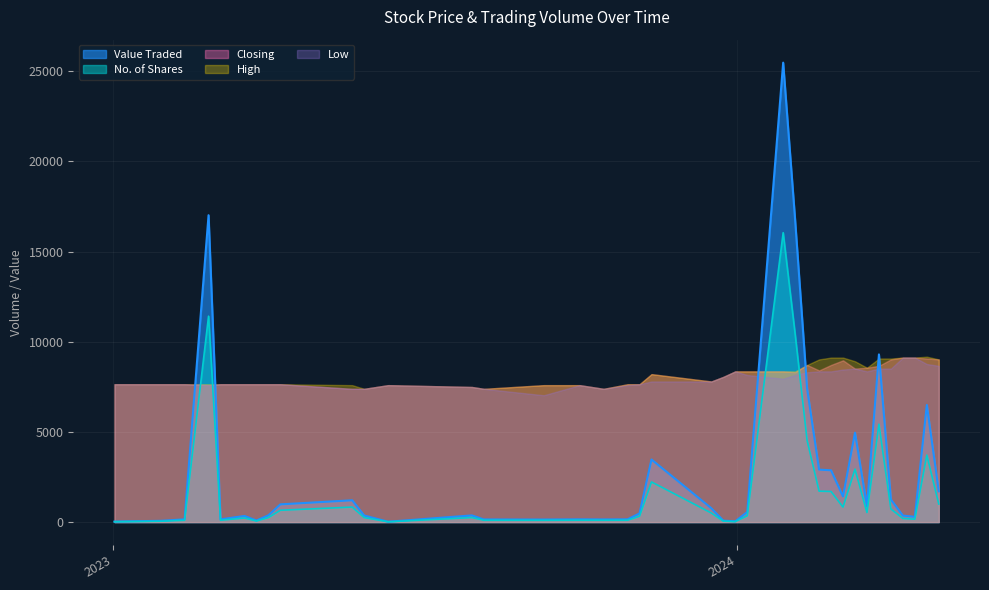

What are all the series names shown in the legend?

Value Traded, No. of Shares, Closing, High, Low